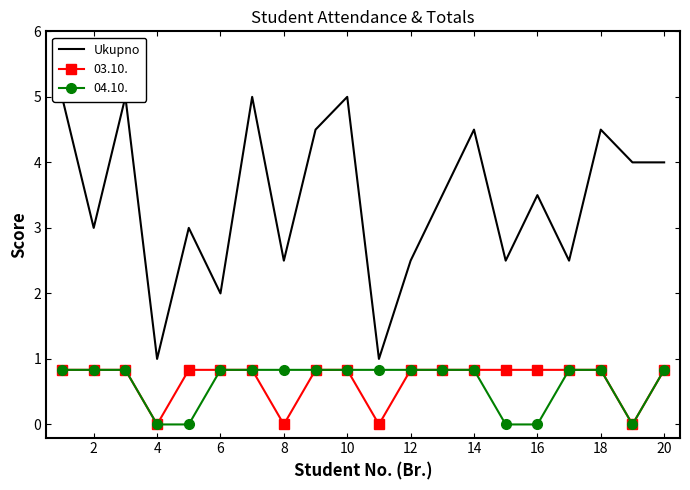

True or false: 04.10. has a value of 0.8 at 8.

True